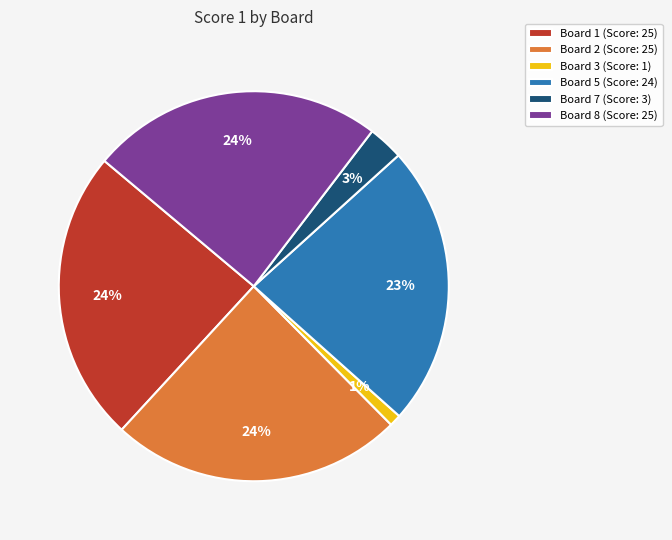

How many slices are in this pie chart?

6